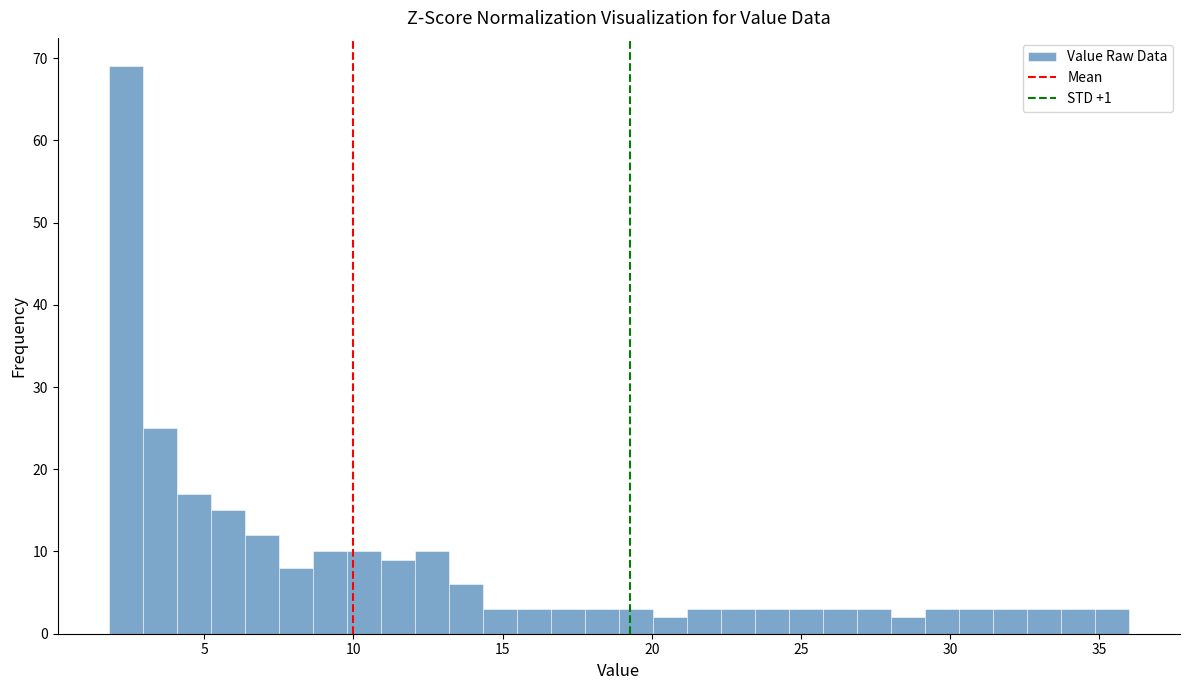

Read against the x-axis, roughly where is the centre of the tallest bar?

2.5